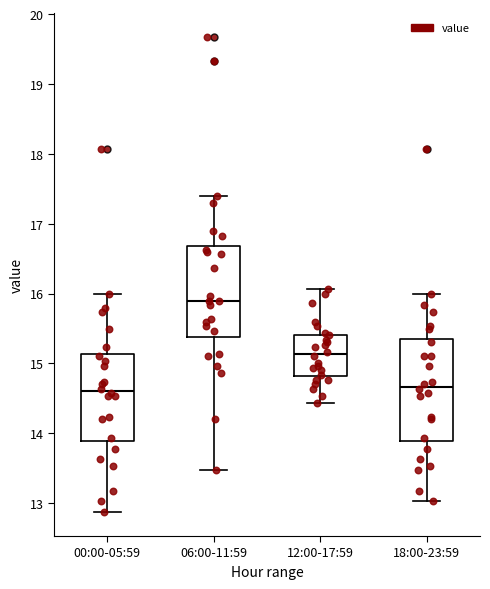

Reading left to right, read every box against the y-axis: the position of its median line, the range the box covers, and the ends of its whiskers. The values are not printed on the chart, so give them approximately, as read against the axis.

00:00-05:59: median 14.6, box 13.9 to 15.1, whiskers 12.9 to 16.0
06:00-11:59: median 15.9, box 15.4 to 16.7, whiskers 13.5 to 17.4
12:00-17:59: median 15.1, box 14.8 to 15.4, whiskers 14.4 to 16.1
18:00-23:59: median 14.7, box 13.9 to 15.4, whiskers 13.0 to 16.0